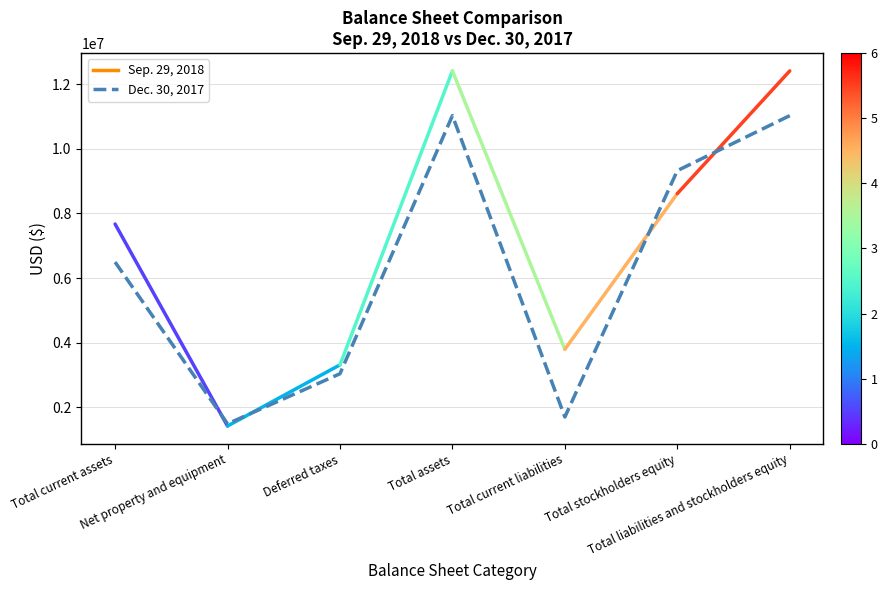

What is the sum of all values?

44090832